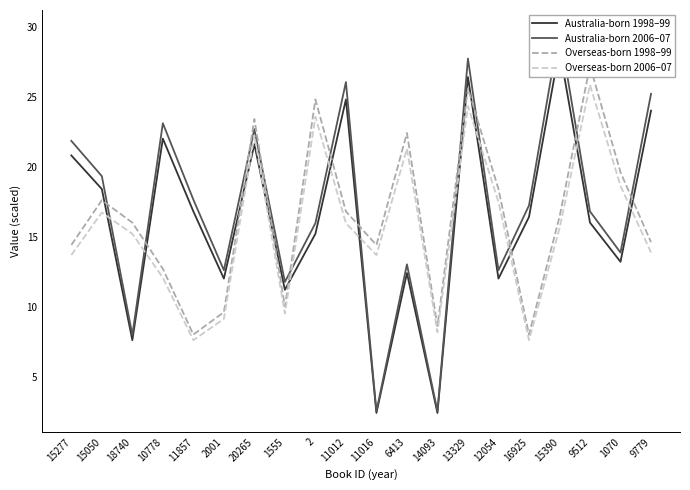

What is the value of the Australia-born 1998–99 point at the 16th from the left?

16.4